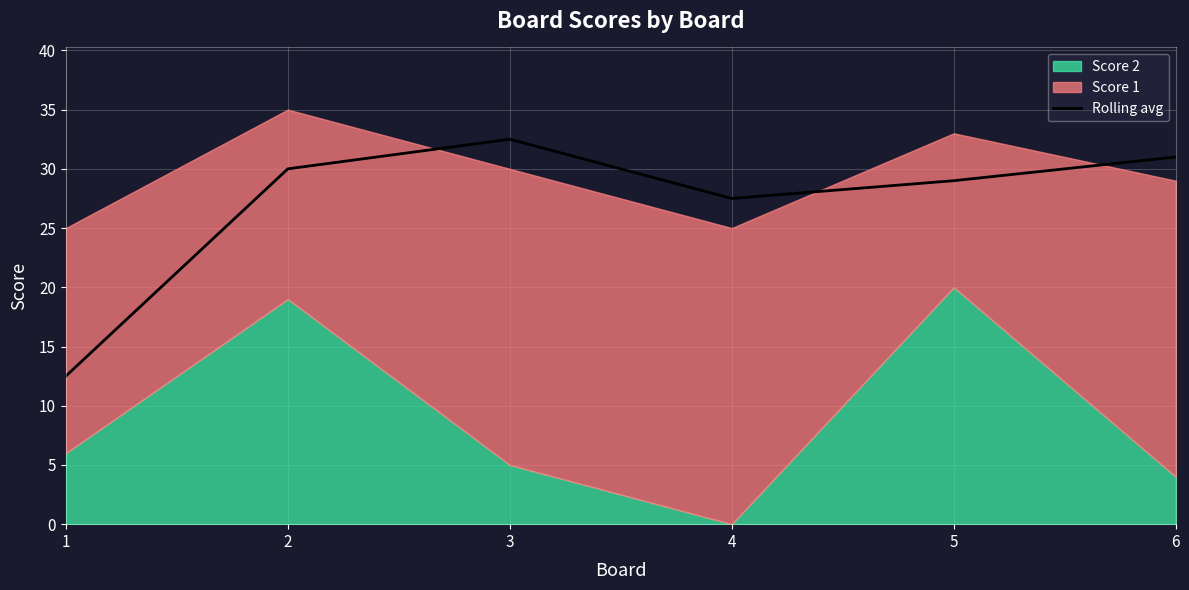

Where does the data first go above 30?

3